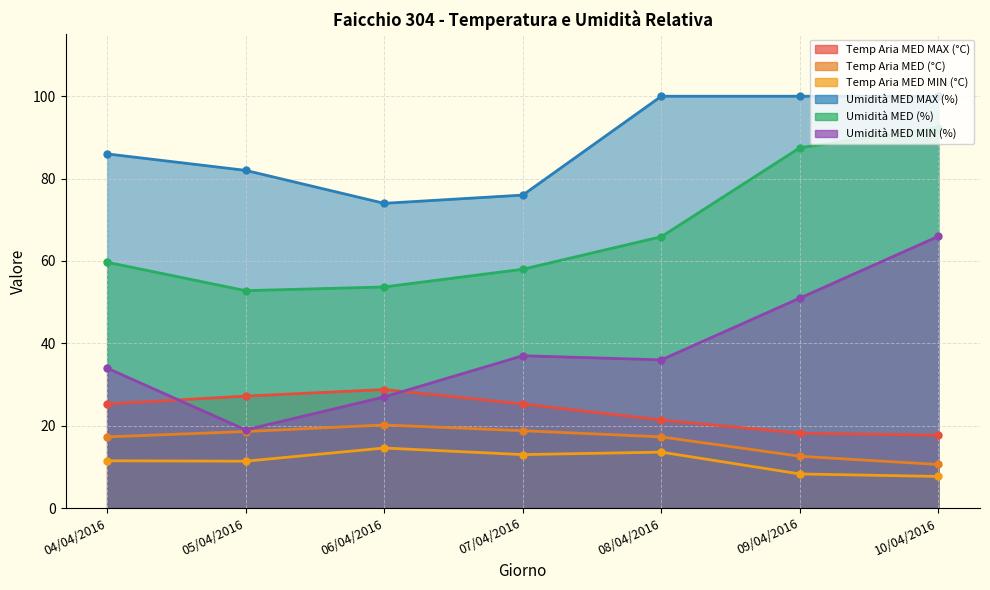

Reading left to right, transcribe all the data shown in this chart.

Temp Aria MED MAX (°C): 04/04/2016=25.3	05/04/2016=27.2	06/04/2016=28.8	07/04/2016=25.3	08/04/2016=21.4	09/04/2016=18.2	10/04/2016=17.7
Temp Aria MED (°C): 04/04/2016=17.3	05/04/2016=18.6	06/04/2016=20.2	07/04/2016=18.8	08/04/2016=17.3	09/04/2016=12.6	10/04/2016=10.6
Temp Aria MED MIN (°C): 04/04/2016=11.5	05/04/2016=11.4	06/04/2016=14.6	07/04/2016=13.0	08/04/2016=13.6	09/04/2016=8.3	10/04/2016=7.7
Umidità MED MAX (%): 04/04/2016=86.0	05/04/2016=82.0	06/04/2016=74.0	07/04/2016=76.0	08/04/2016=100.0	09/04/2016=100.0	10/04/2016=100.0
Umidità MED (%): 04/04/2016=59.7	05/04/2016=52.8	06/04/2016=53.7	07/04/2016=58.0	08/04/2016=65.9	09/04/2016=87.5	10/04/2016=92.4
Umidità MED MIN (%): 04/04/2016=34.0	05/04/2016=19.0	06/04/2016=27.0	07/04/2016=37.0	08/04/2016=36.0	09/04/2016=51.0	10/04/2016=66.0